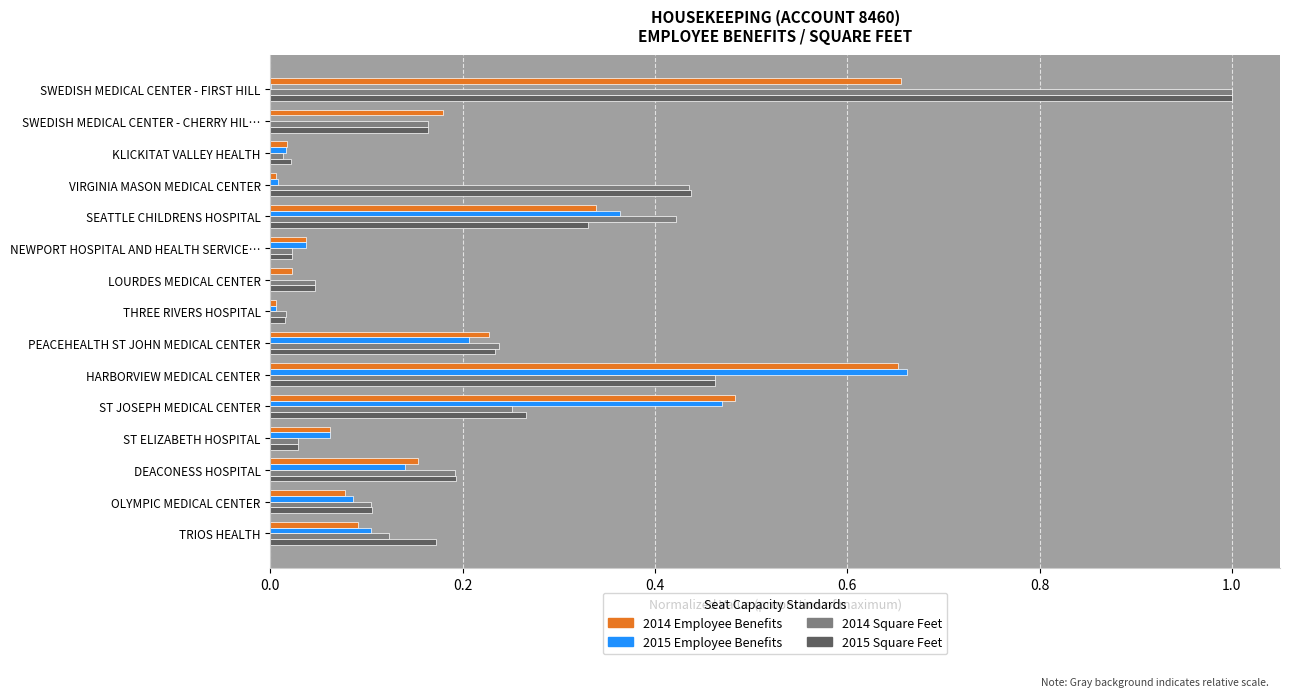

Which category has the highest value across all series?

SWEDISH MEDICAL CENTER - FIRST HILL